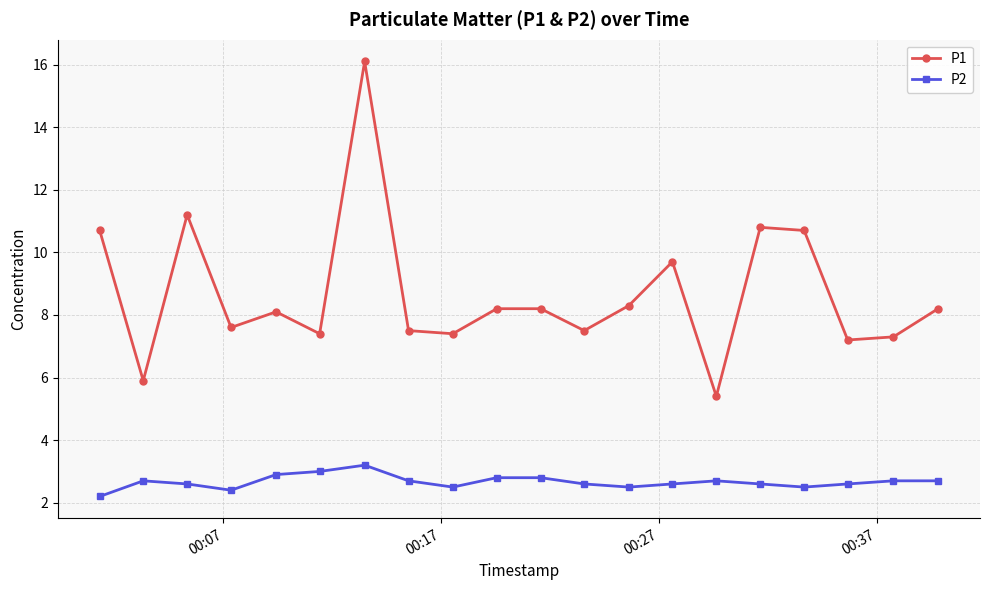

True or false: P1 has more than 1 interior local peaks.

True